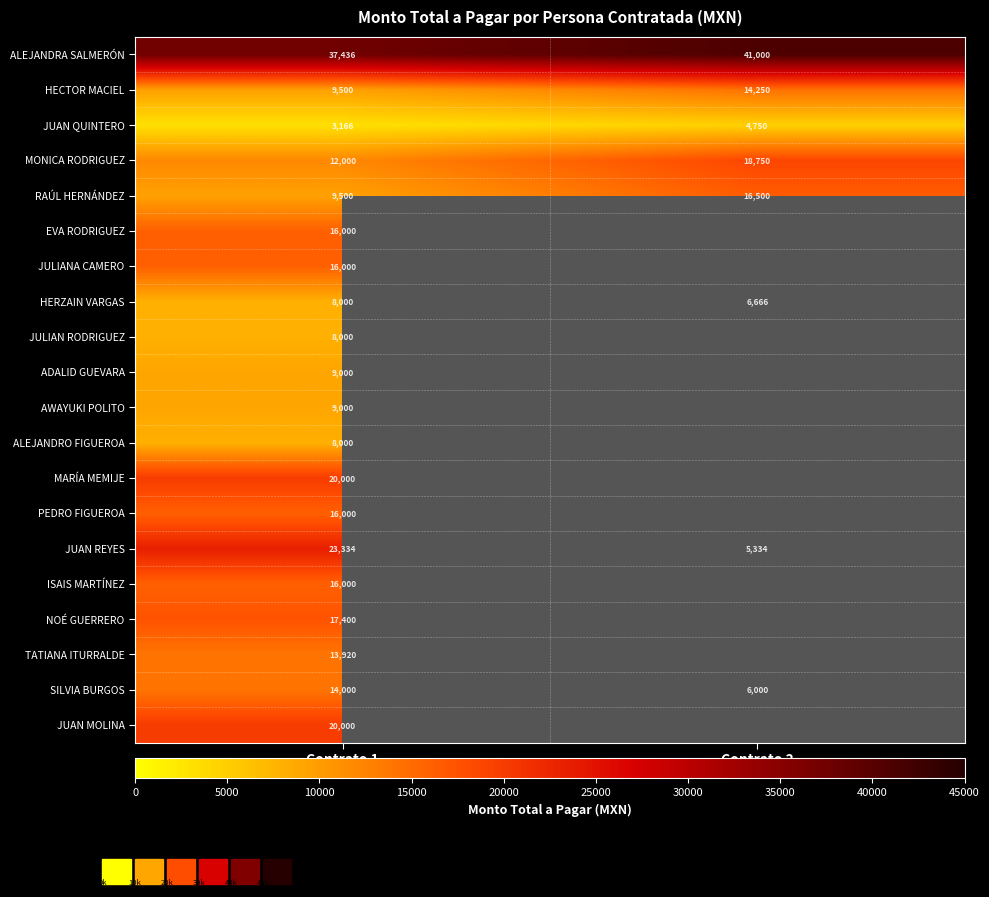

List the labels in order of HECTOR MACIEL value, smallest first.

Contrato 1, Contrato 2